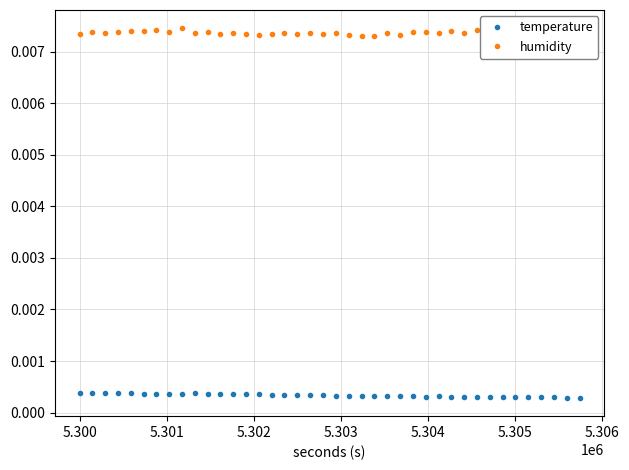

True or false: humidity and temperature cross at least once.

False